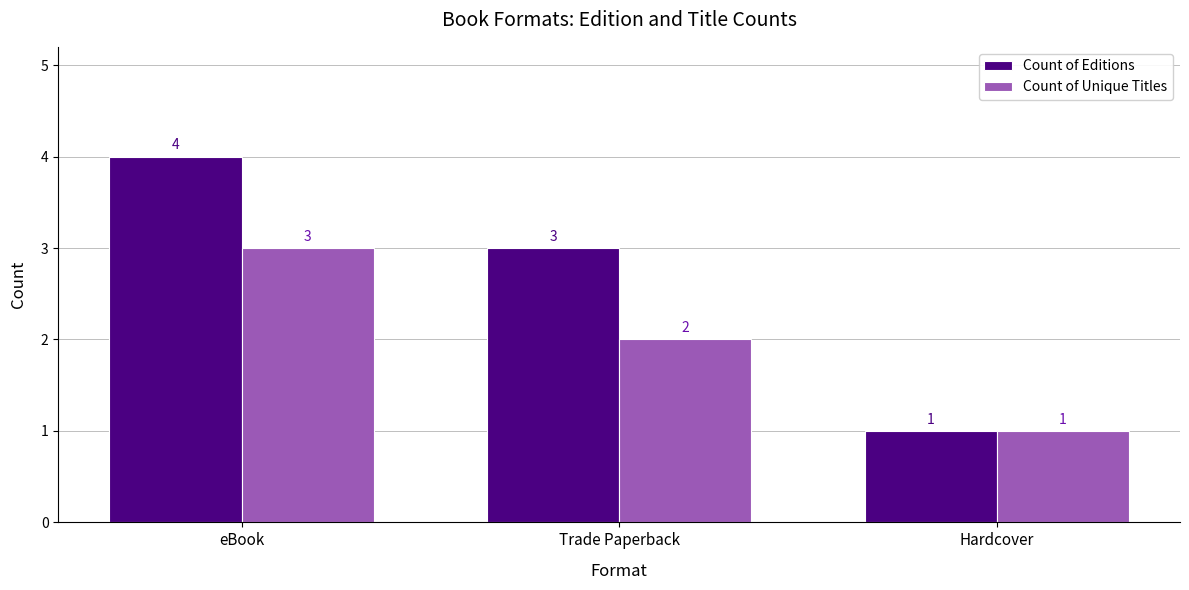

Between Trade Paperback and Hardcover, which series saw the biggest shift?

Count of Editions